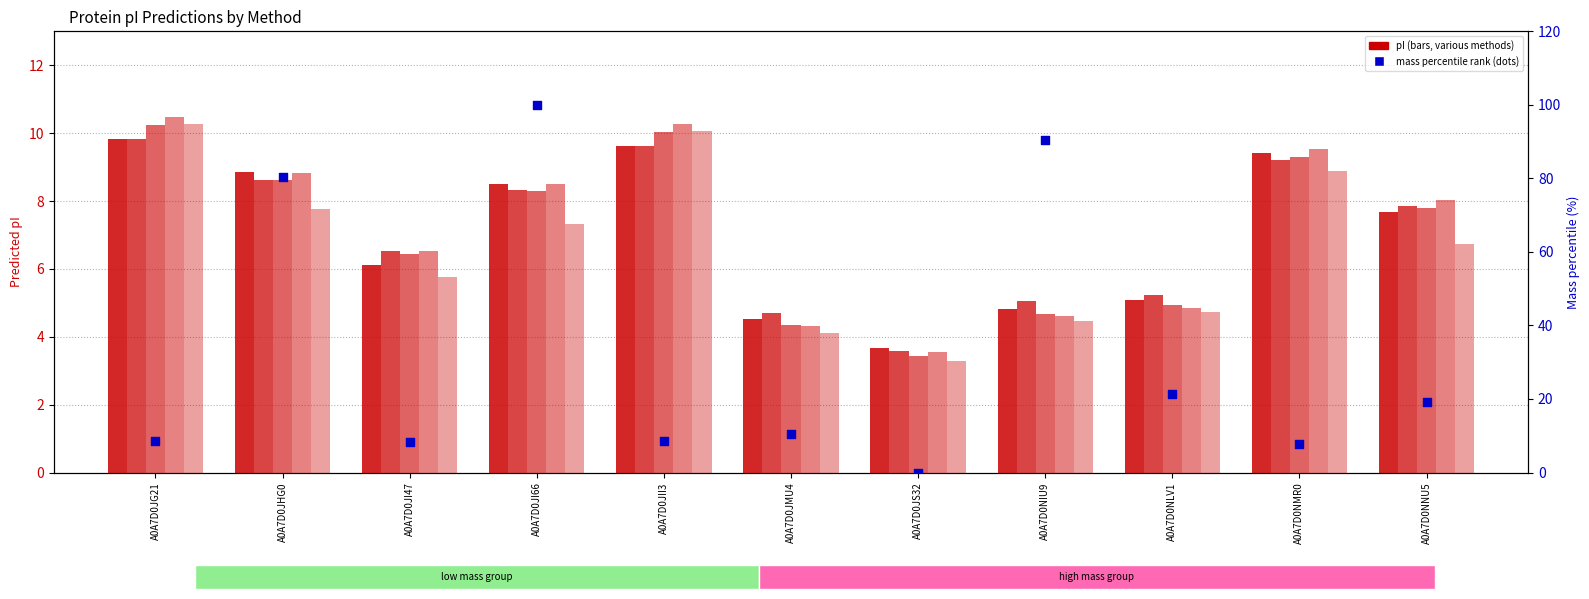

Which series has the largest Y range (max minus min)?

mass (norm %)